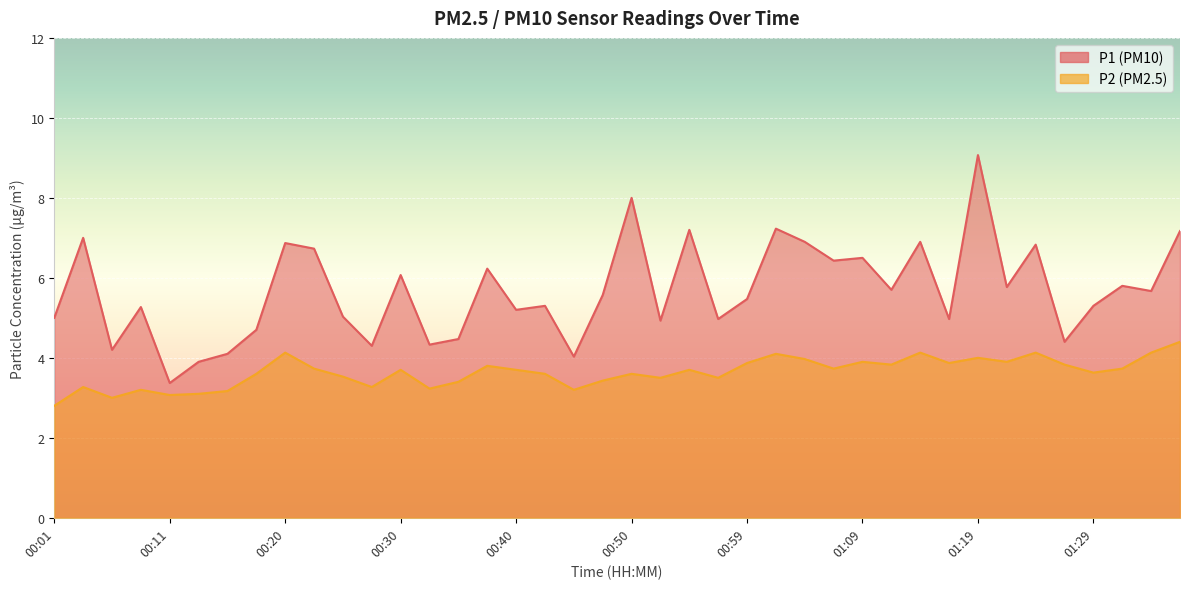

What is the label of the 21st point from the right?

00:47